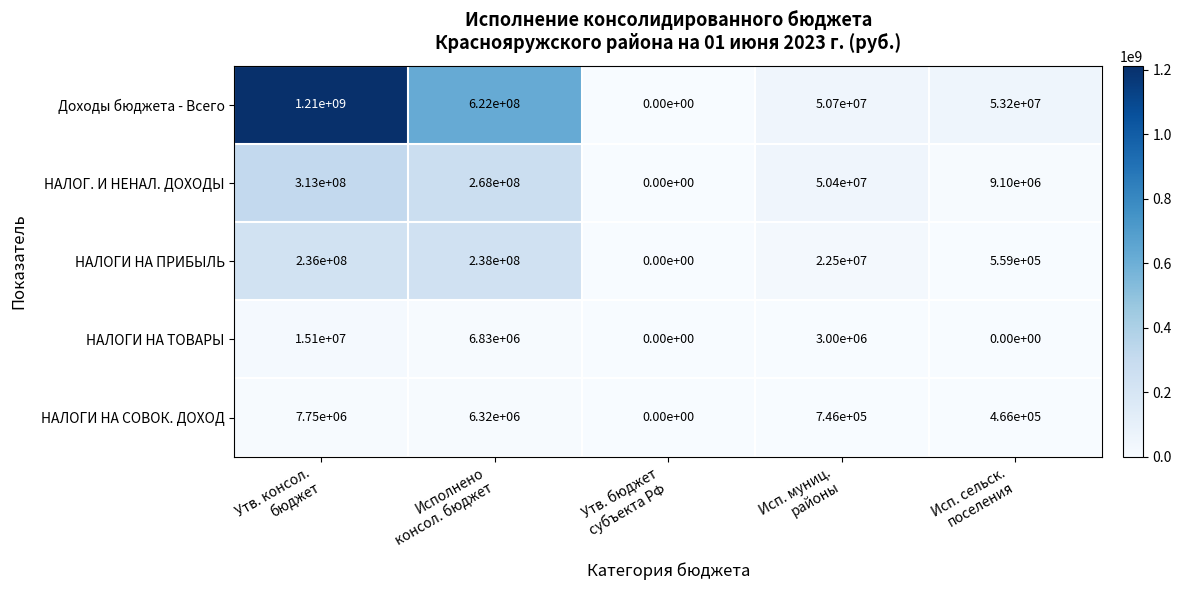

How many distinct data groups are displayed?

5